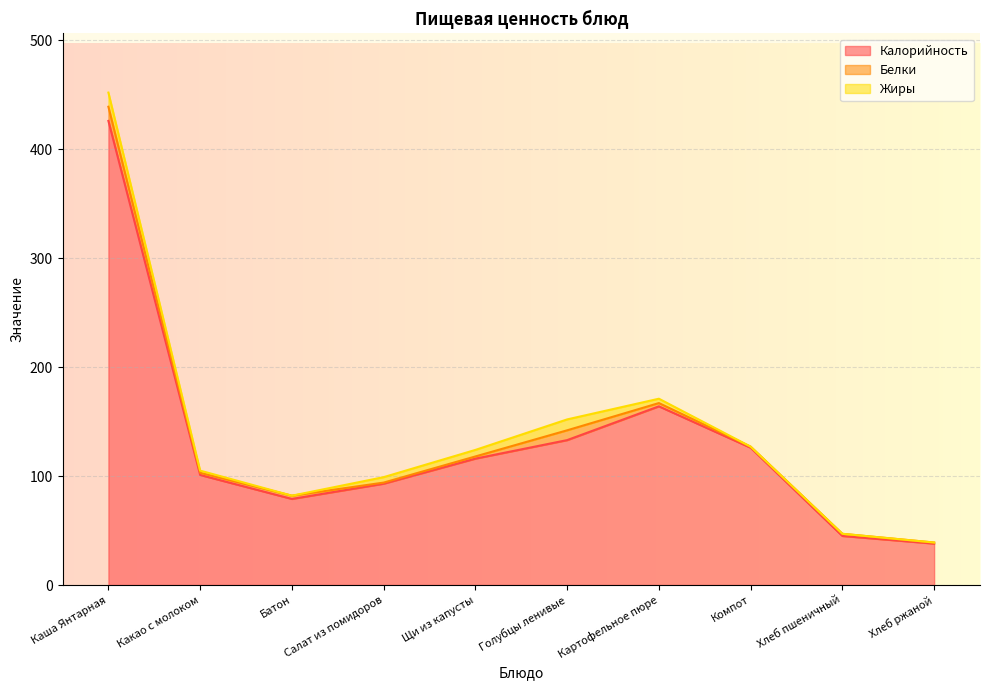

At Щи из капусты, list the series in order from smallest to largest.

Белки, Жиры, Калорийность